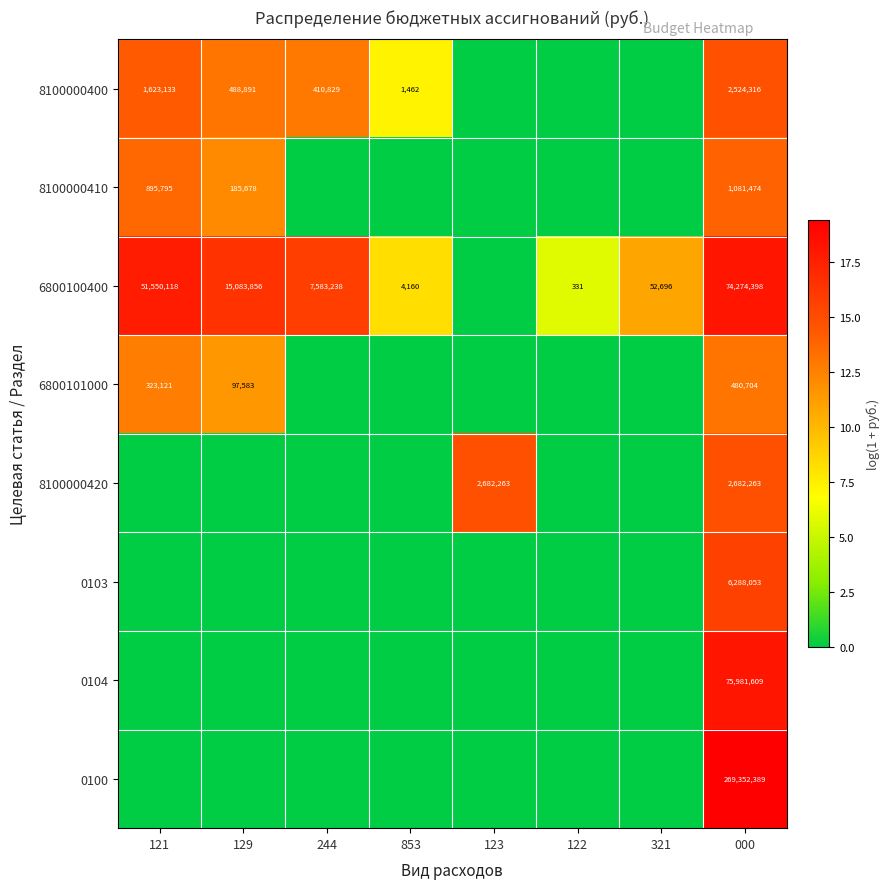

Is it true that 8100000410 equals 58324 at 129?

False